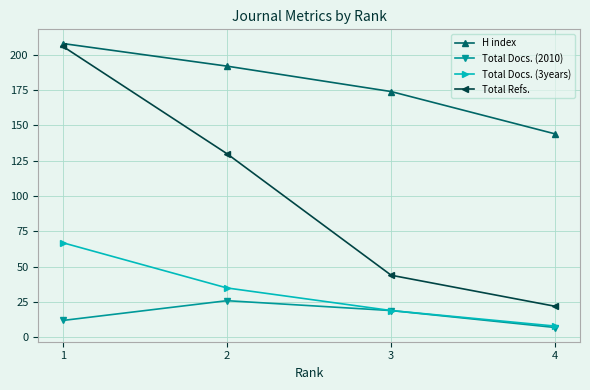

Reading left to right, transcribe all the data shown in this chart.

H index: 208	192	174	144
Total Docs. (2010): 12	26	19	7
Total Docs. (3years): 67	35	19	8
Total Refs.: 206	130	44	22